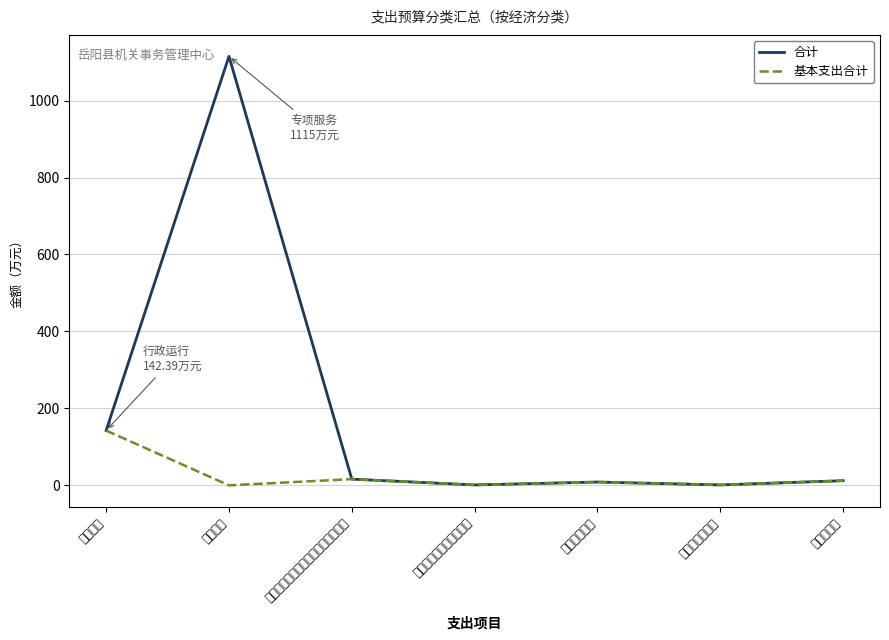

What is the value of the 合计 point at the 7th from the left?

12.1